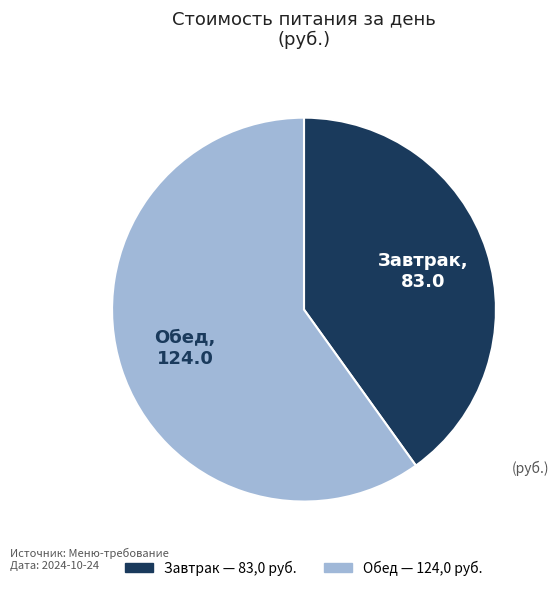

Between Обед and Завтрак, which is larger?

Обед